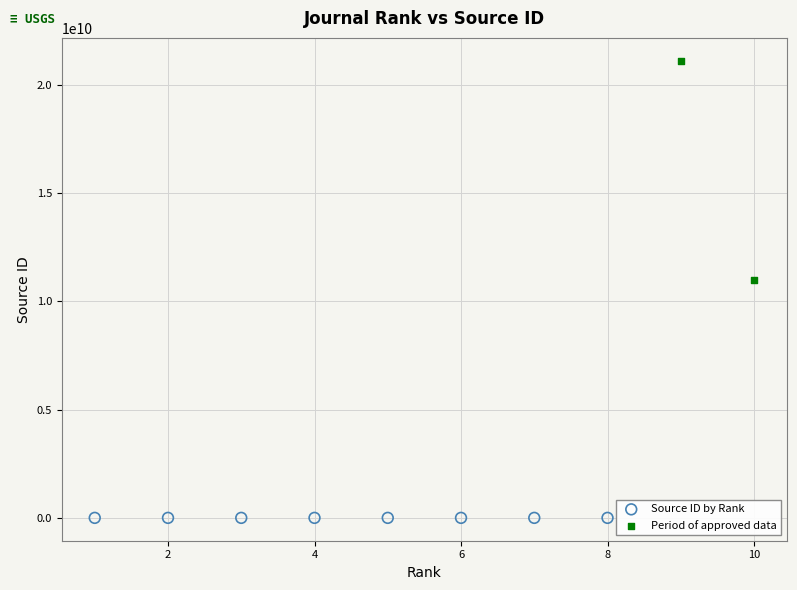

What are all the series names shown in the legend?

Source ID by Rank, Period of approved data